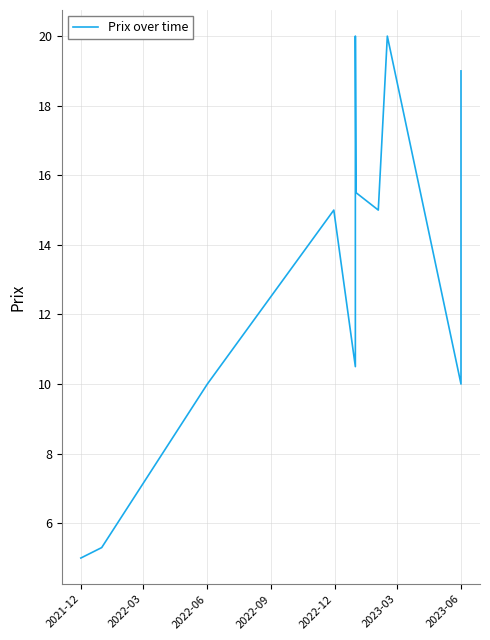

The chart shows a value of 8.3 at 2021-12. True or false?

False